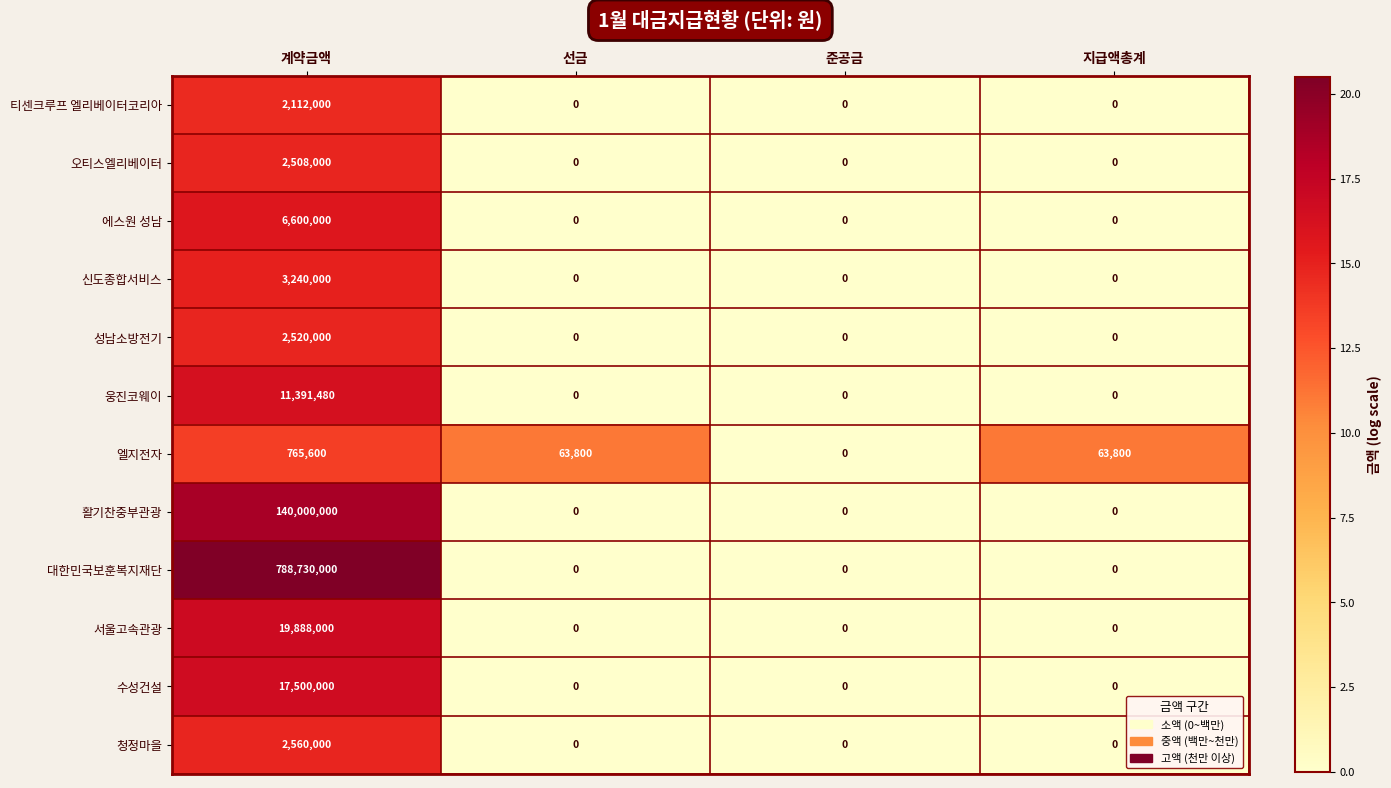

Which series has the largest total across all categories?

대한민국보훈복지재단